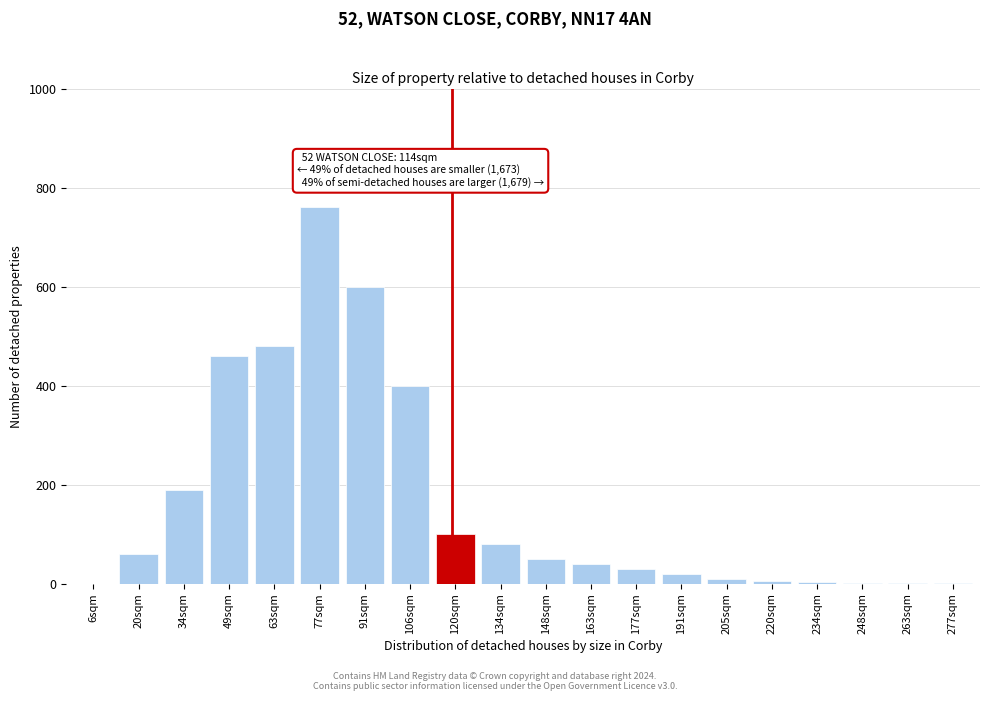

Read the value at 120sqm.

100